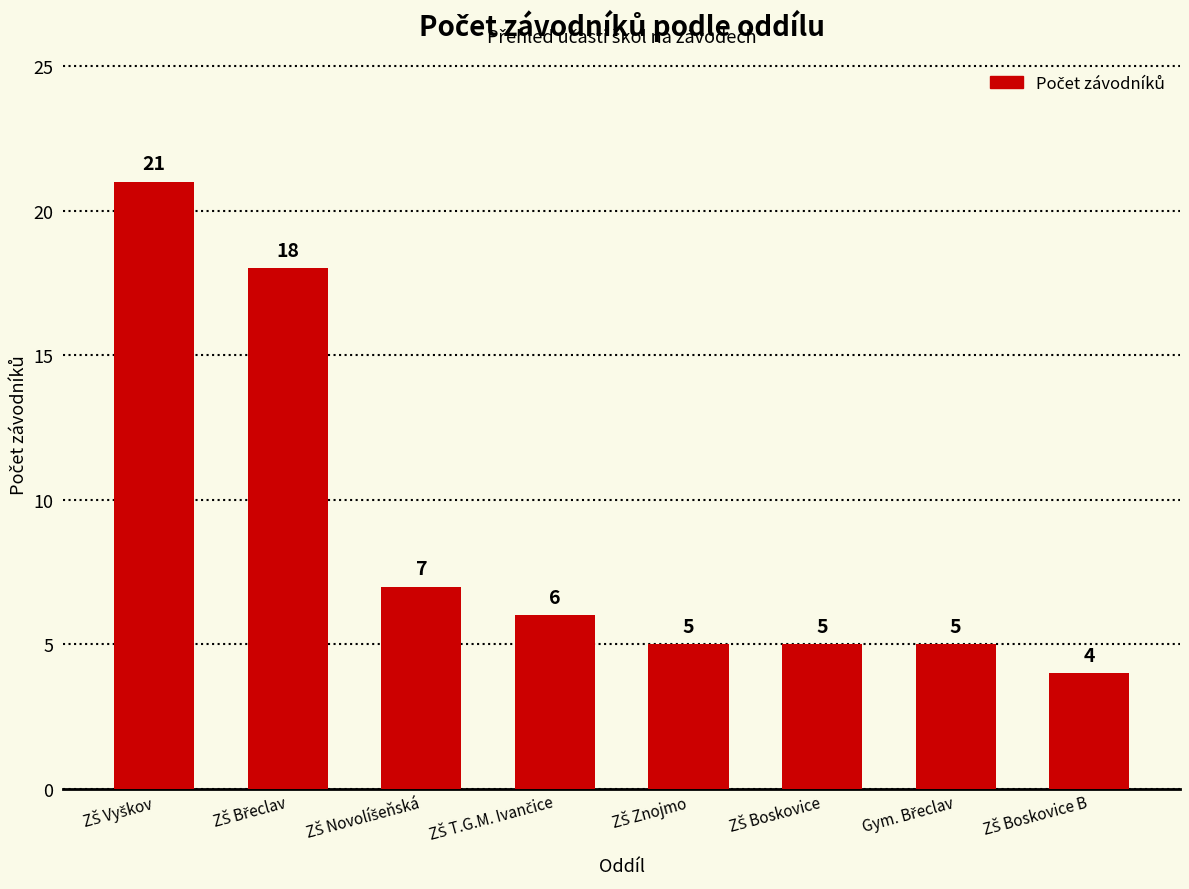

What is the difference between the maximum and minimum values?

17